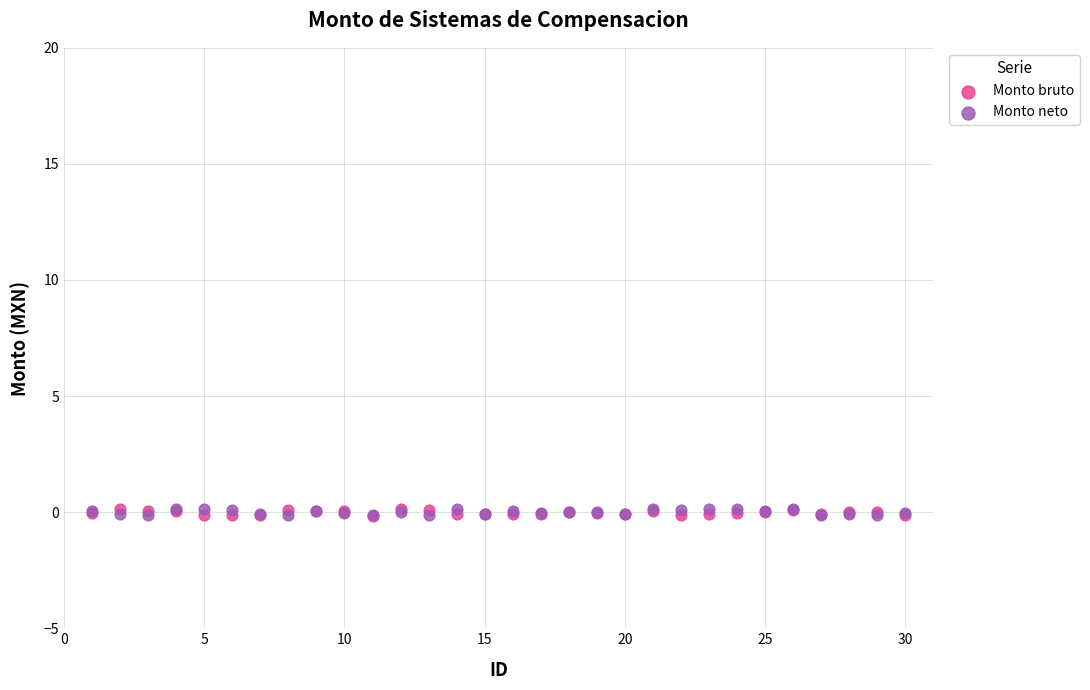

What are all the series names shown in the legend?

Monto bruto, Monto neto